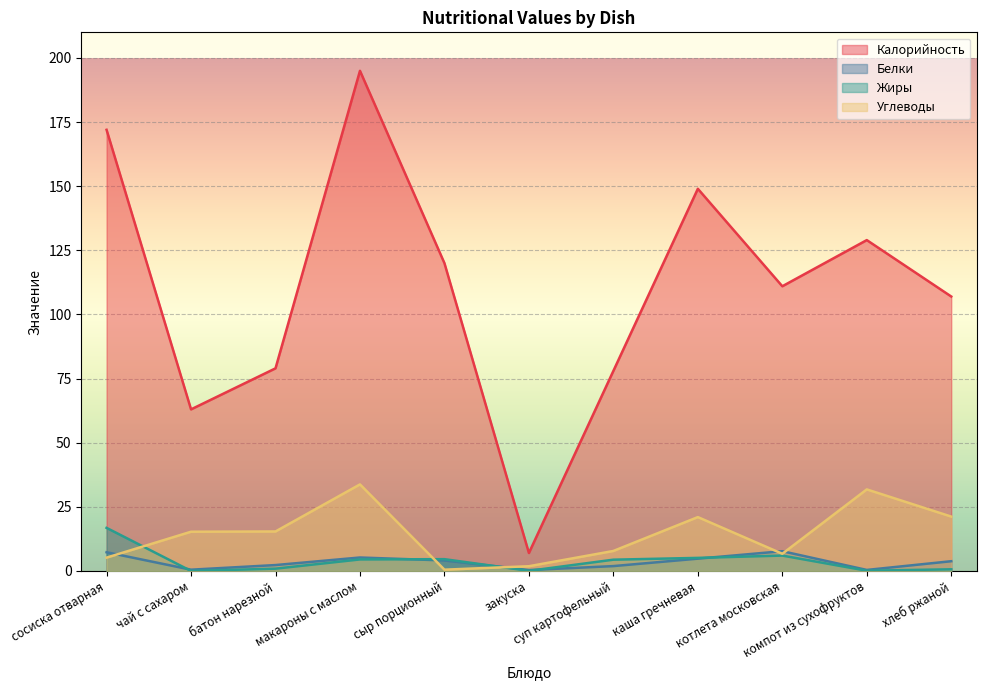

How many times do Белки and Углеводы cross each other?

5